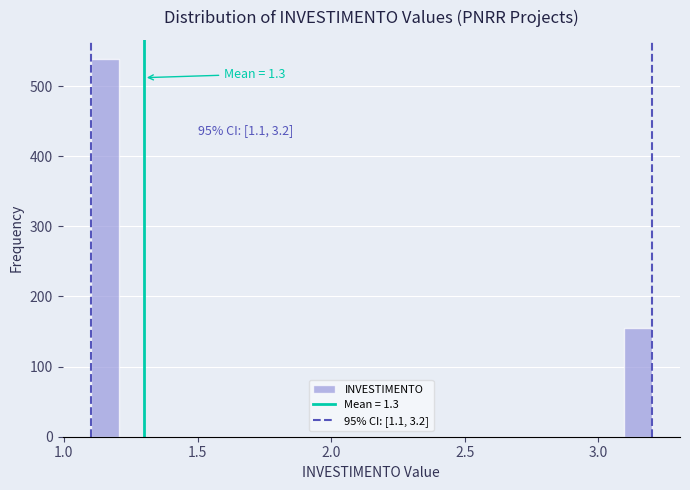

Around what value on the x-axis is the tallest bar? Give the approximate position of its centre, as read against the axis.

1.15